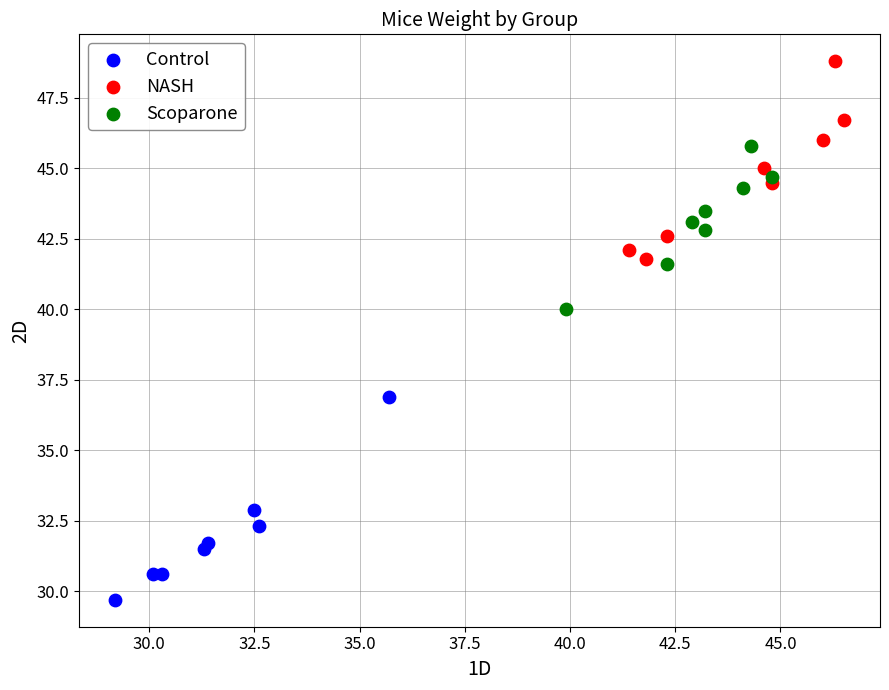

Which series reaches the minimum Y coordinate?

Control